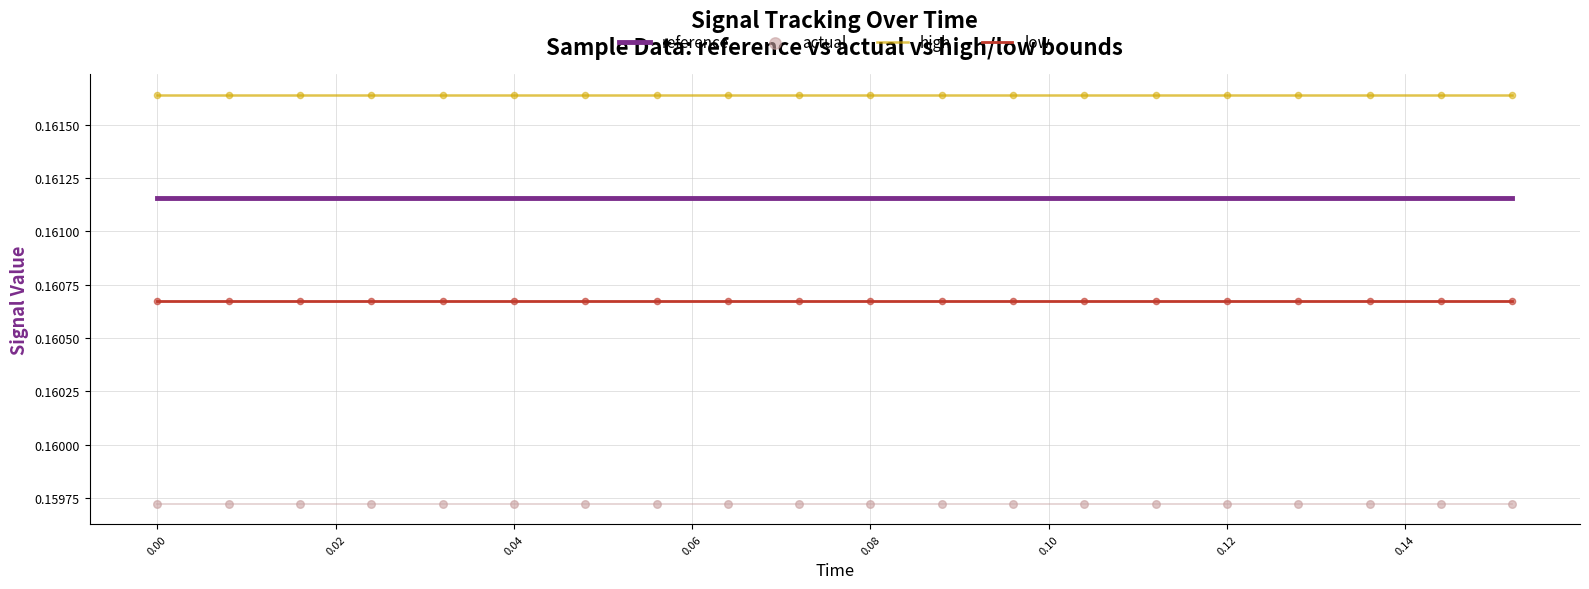

True or false: high and reference intersect in this chart.

False